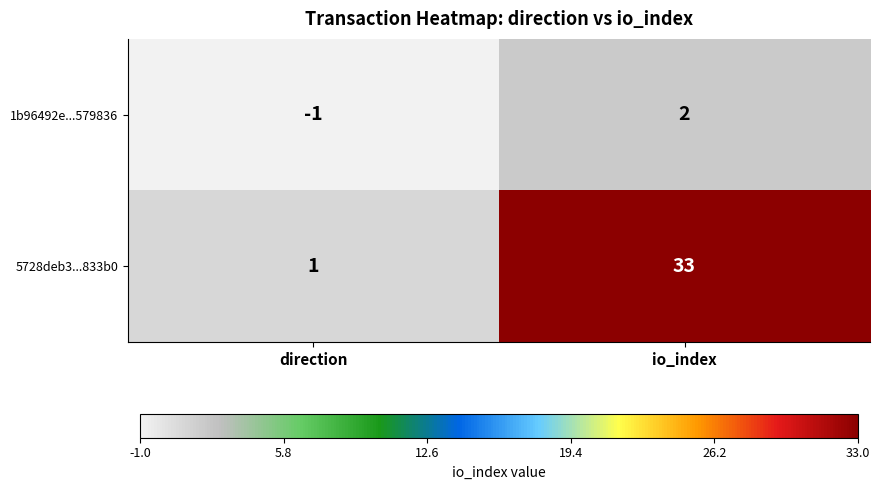

Reading right to left, extract all data points from this chart.

1b96492e...579836: io_index=2	direction=-1
5728deb3...833b0: io_index=33	direction=1